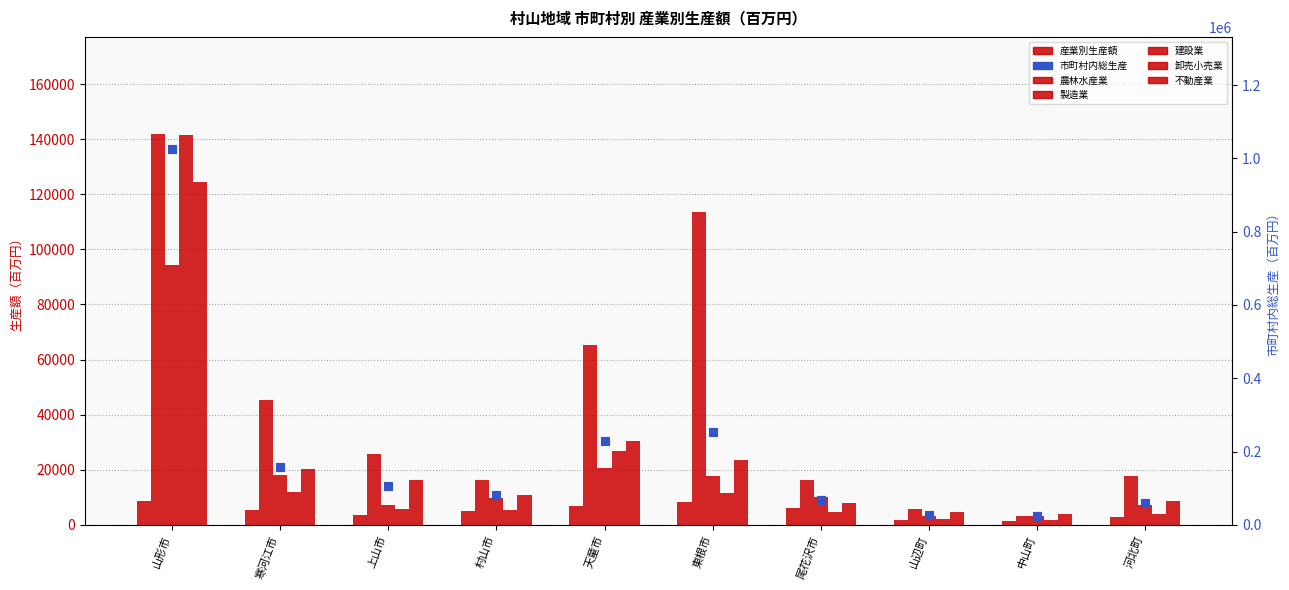

What are all the series names shown in the legend?

農林水産業, 製造業, 建設業, 卸売小売業, 不動産業, 市町村内総生産